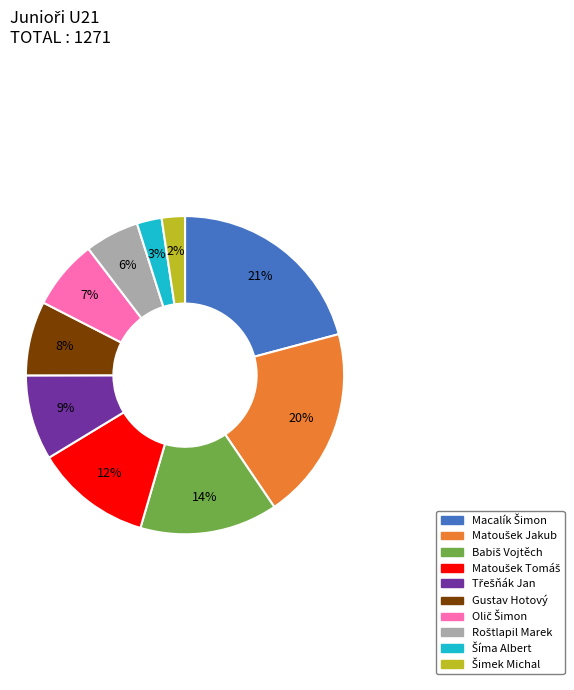

Is there any slice that represents more than half of the pie?

No